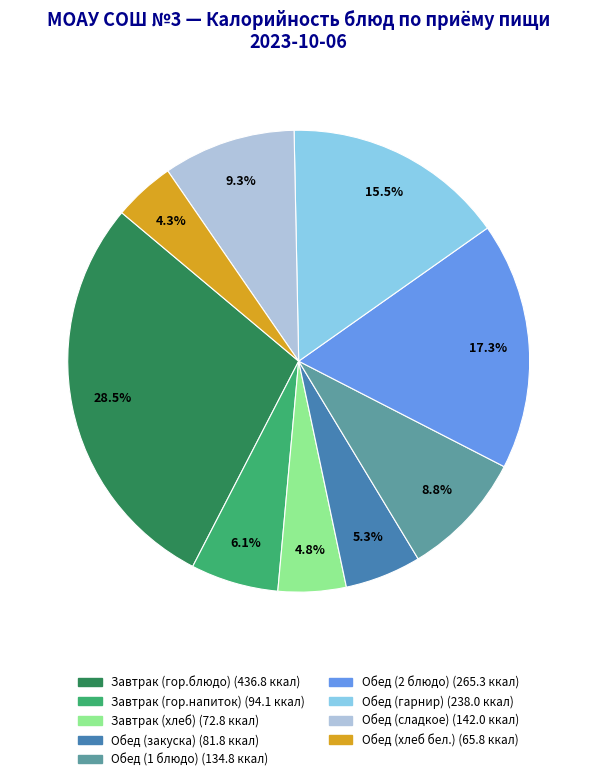

To the nearest percent, what portion does Обед (1 блюдо) represent?

9%